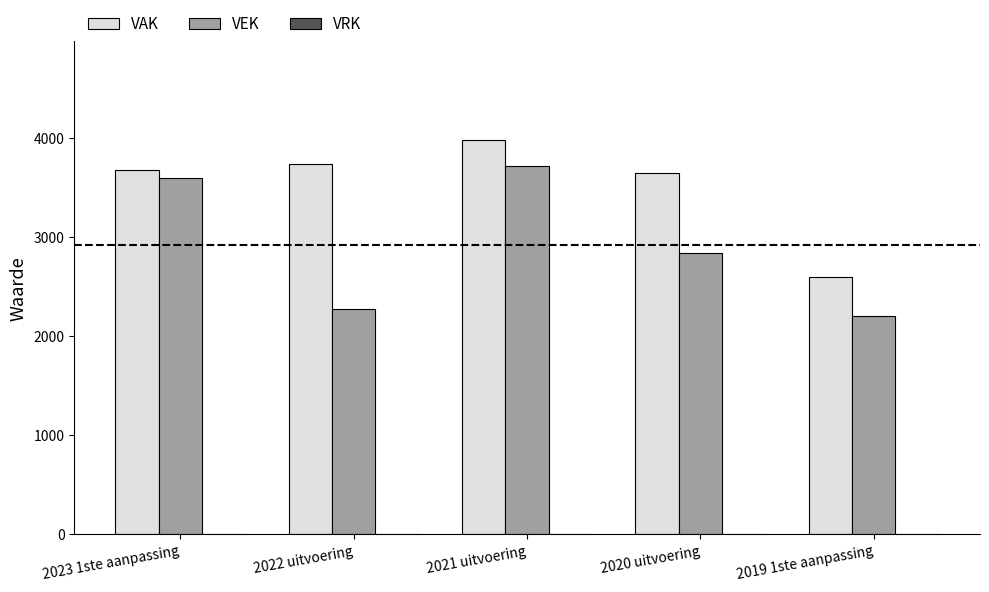

What is the maximum value shown in the chart?

3985